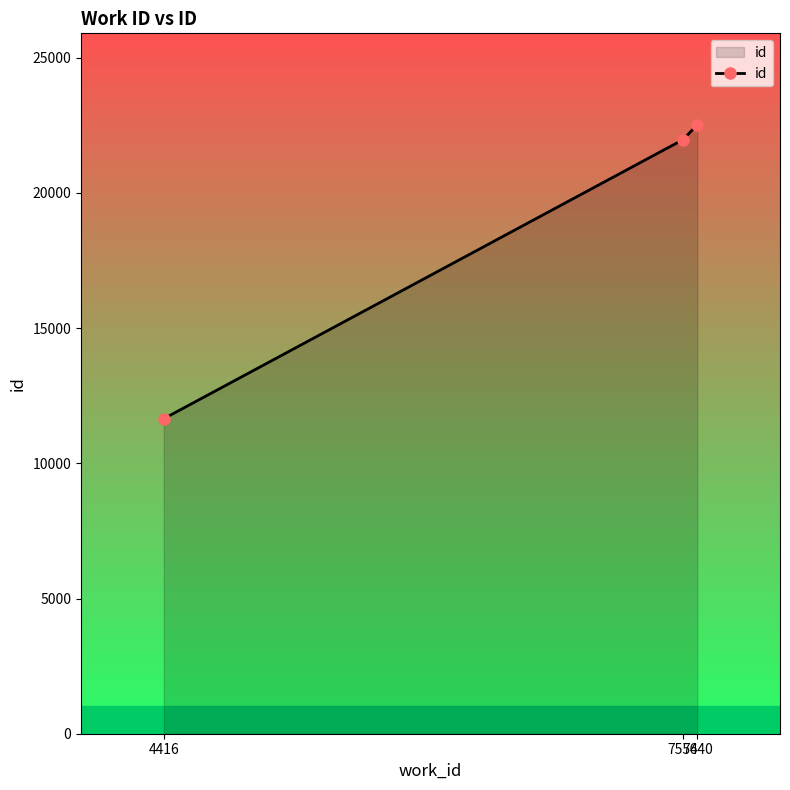

List the labels in order of value, largest first.

7640, 7554, 4416